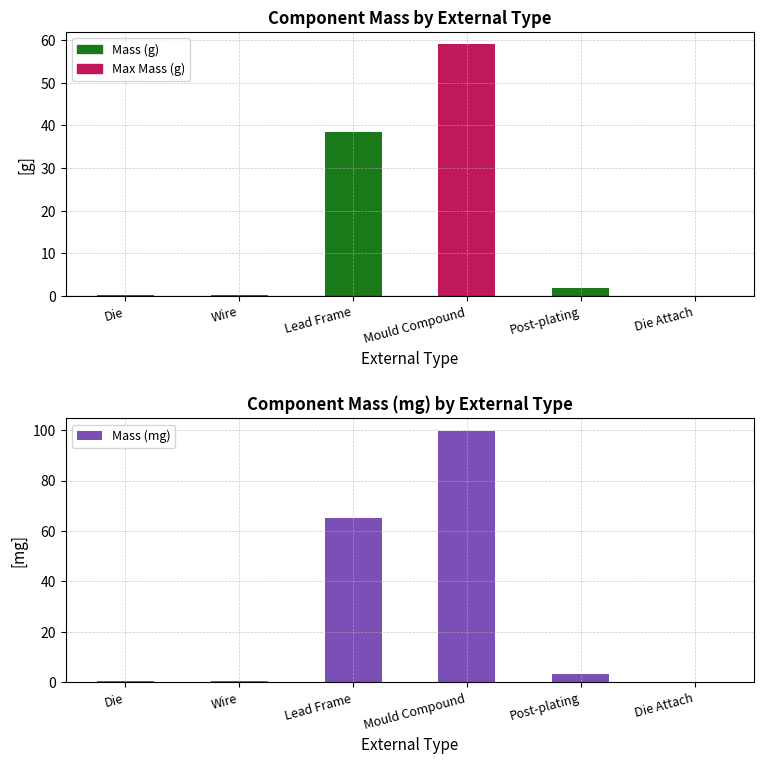

What is the label of the 1st bar from the left?

Die